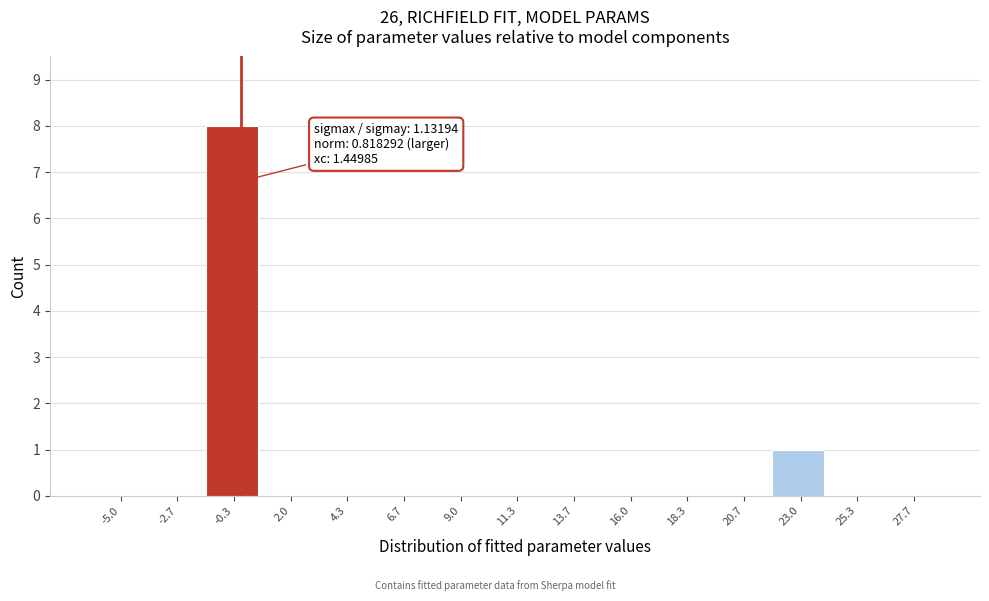

Reading left to right, list all the values displayed in this chart.

-5.0=0	-2.7=0	-0.3=8	2.0=0	4.3=0	6.7=0	9.0=0	11.3=0	13.7=0	16.0=0	18.3=0	20.7=0	23.0=1	25.3=0	27.7=0